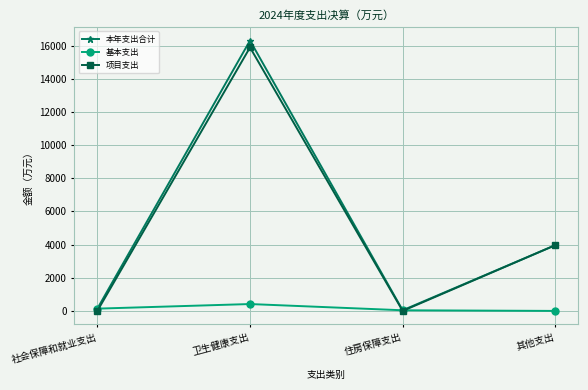

Is the value of 项目支出 at 卫生健康支出 greater than the value of 本年支出合计 at 住房保障支出?

Yes